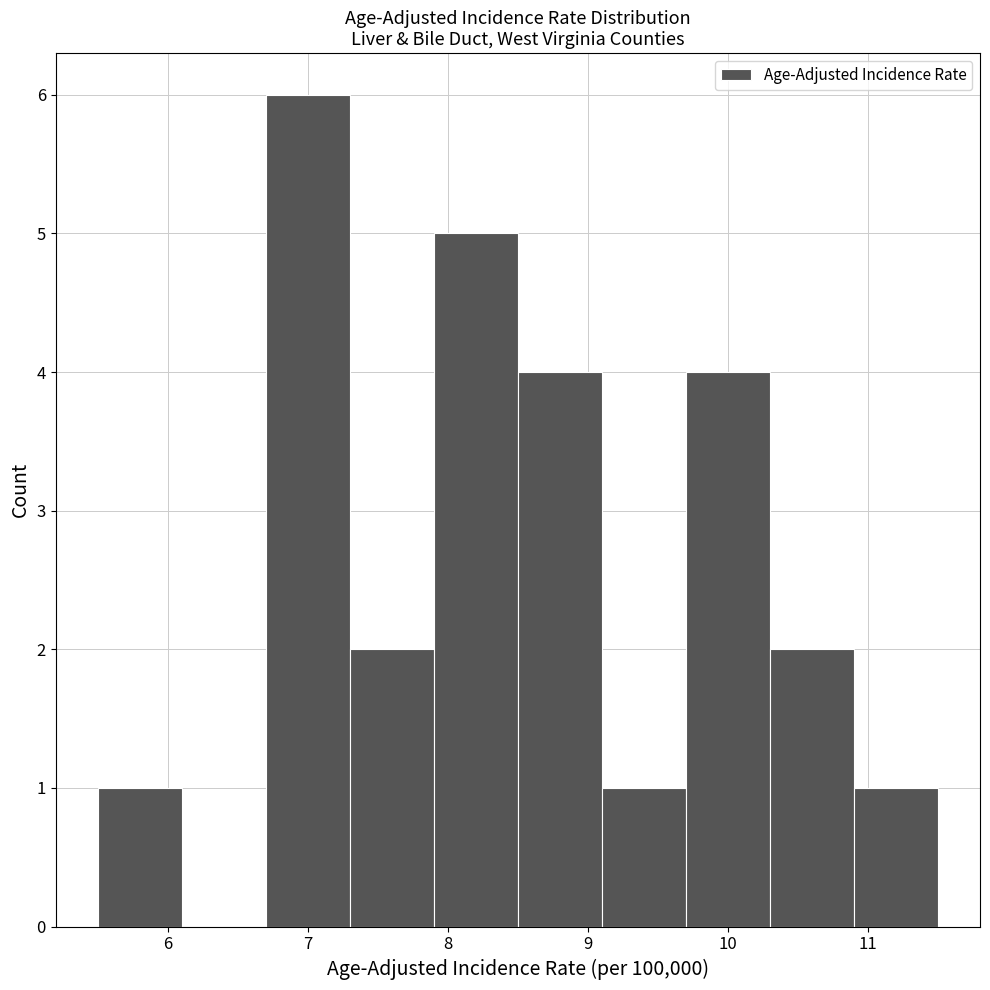

Over which range of the x-axis is the bar tallest?

6.7 to 7.3